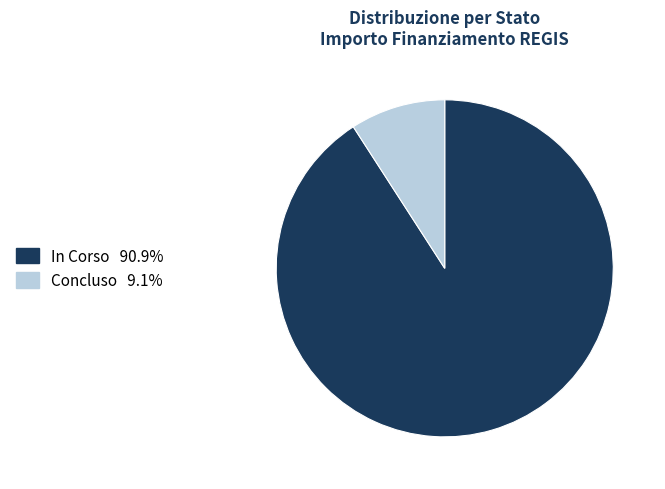

Does any single category account for the majority?

Yes